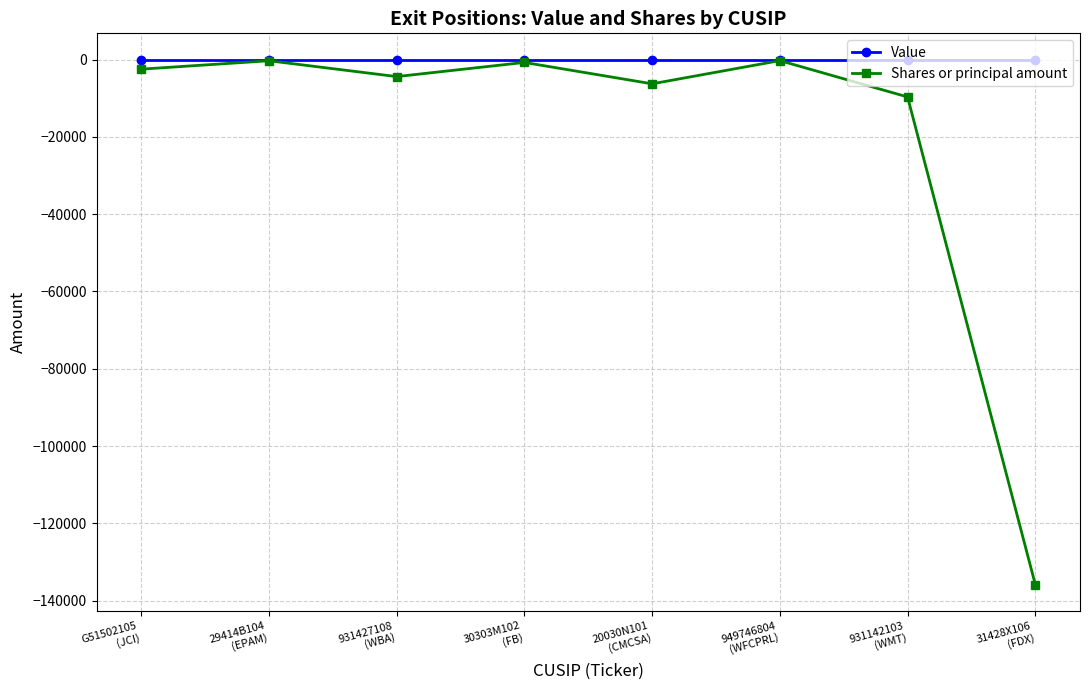

In Shares or principal amount, how many points are lower than both neighbors (excluding endpoints)?

2